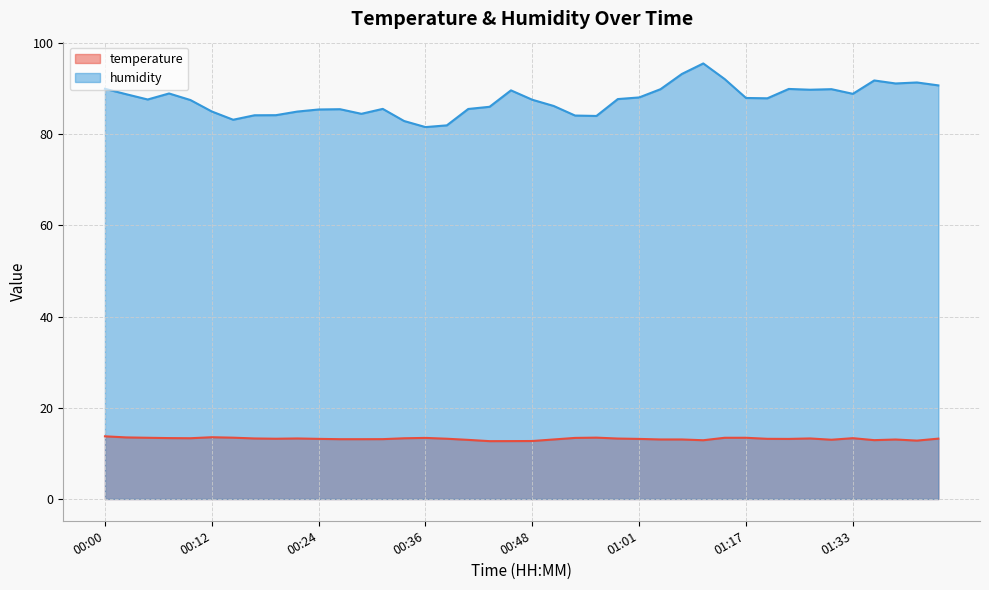

At which category is the sum across all series the highest?

01:11